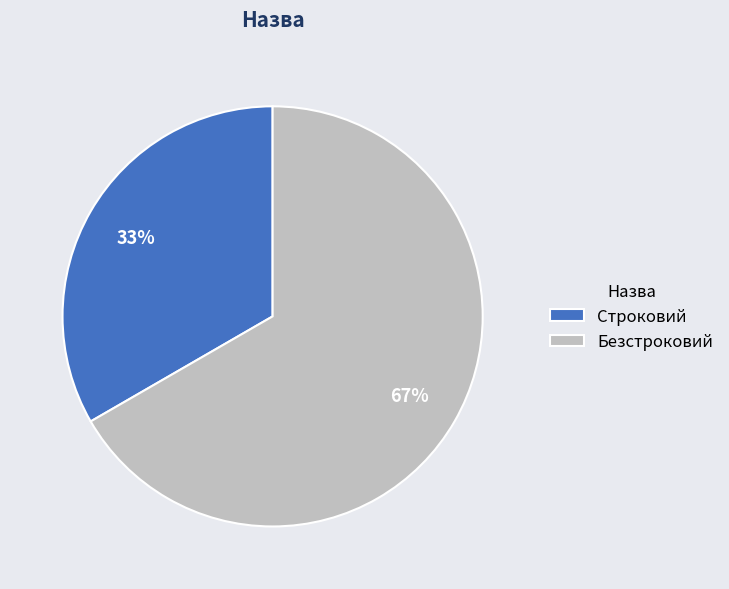

What percentage is the Безстроковий slice, to the nearest percent?

67%